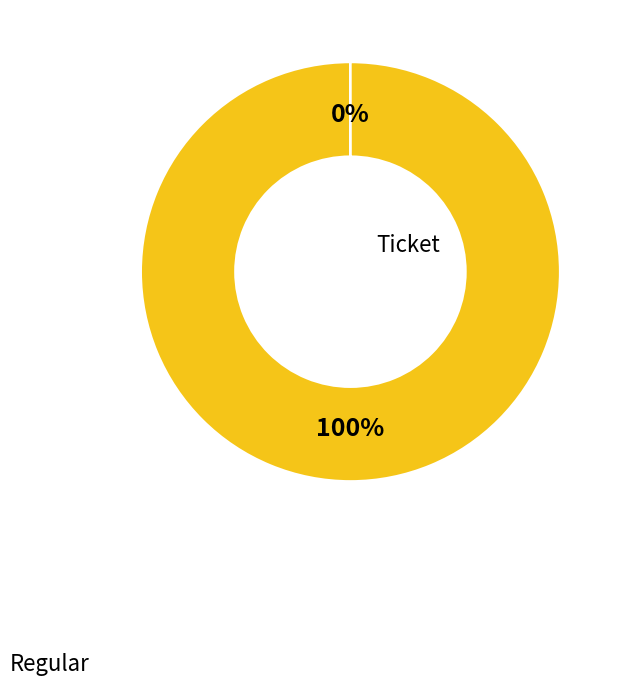

Which category accounts for the majority?

Regular